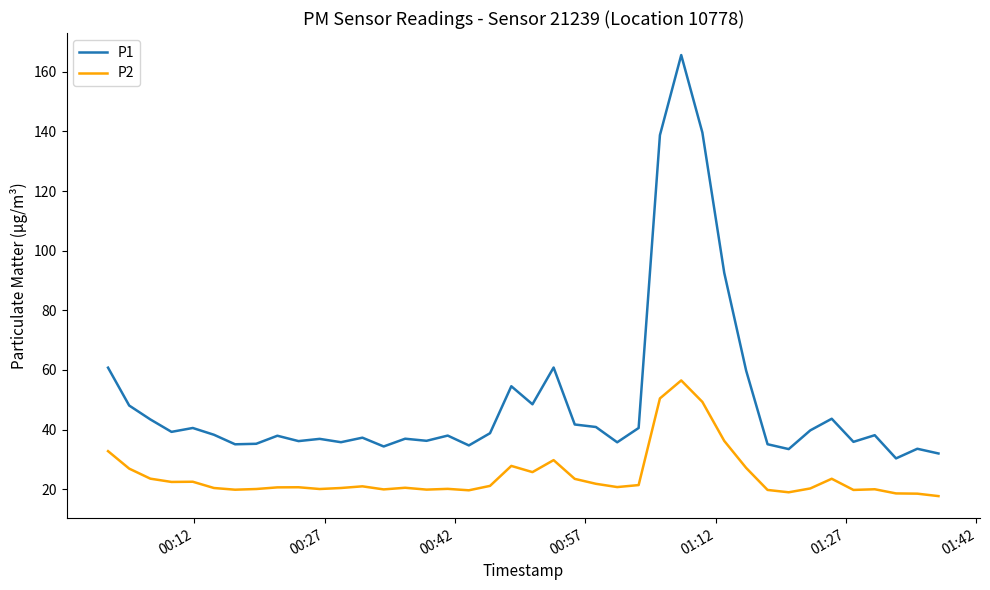

Which series has the widest spread of values?

P1